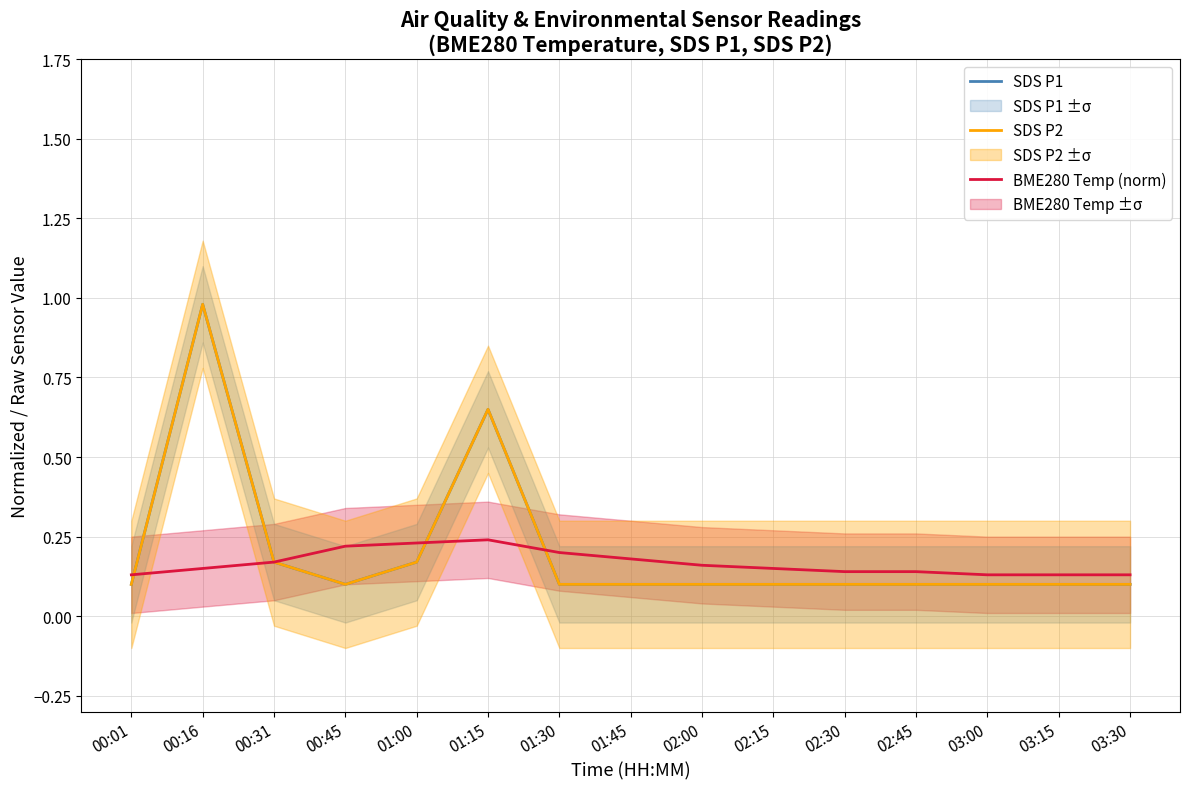

What is the value of the SDS P2 point at the 11th from the left?

0.1